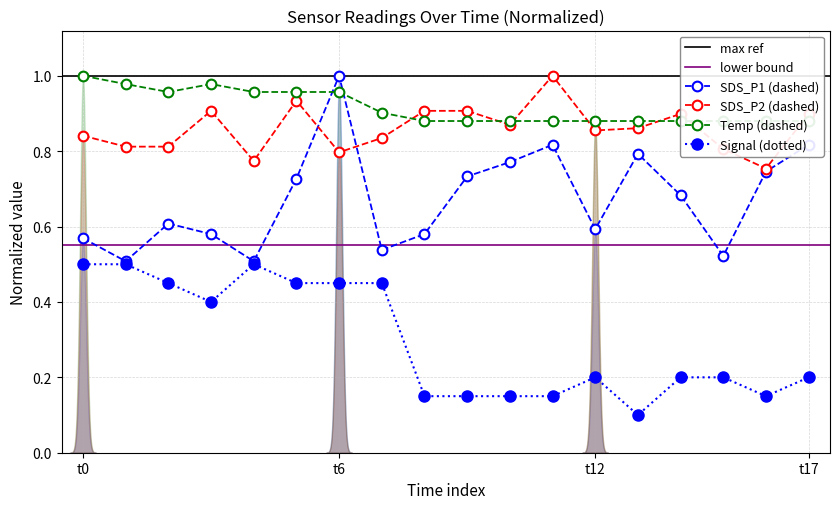

True or false: SDS_P1 (dashed) has more than 0 interior local peaks.

True